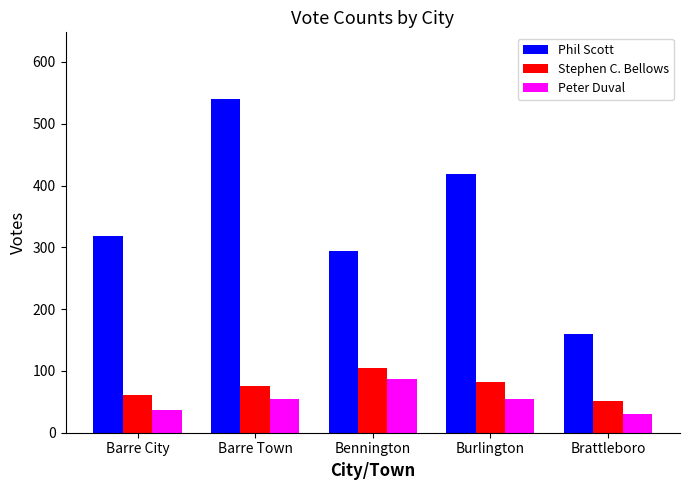

At Barre Town, list the series in order from smallest to largest.

Peter Duval, Stephen C. Bellows, Phil Scott